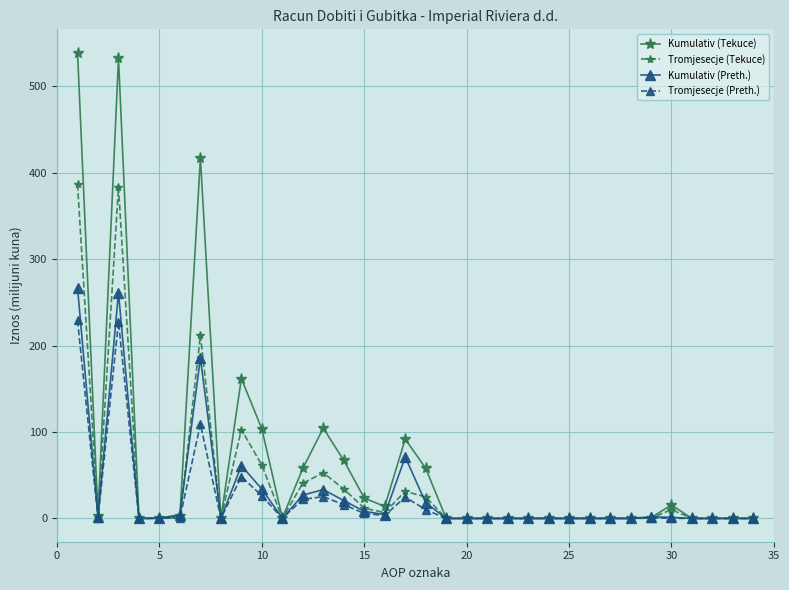

Which series has the largest range (max minus min)?

Kumulativ (Tekuce)